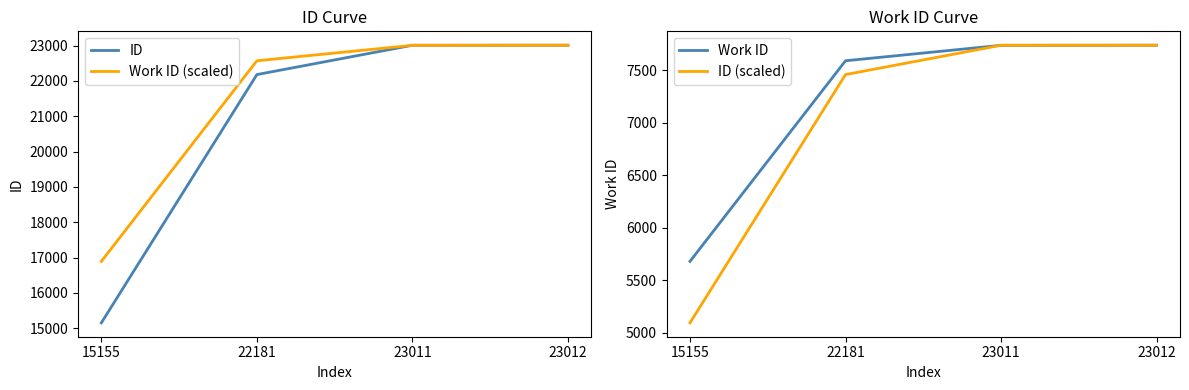

What is the lowest value of the ID (scaled) series?

5096.0